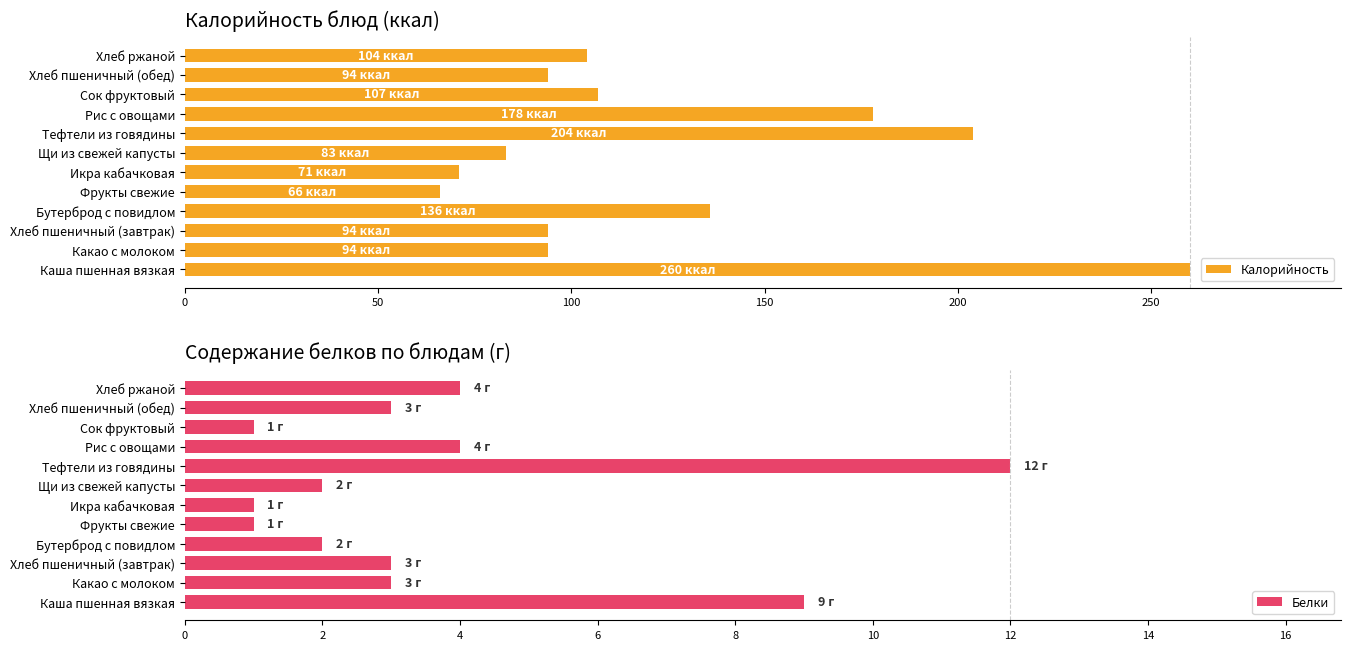

What is the sum of all Калорийность values?

1491